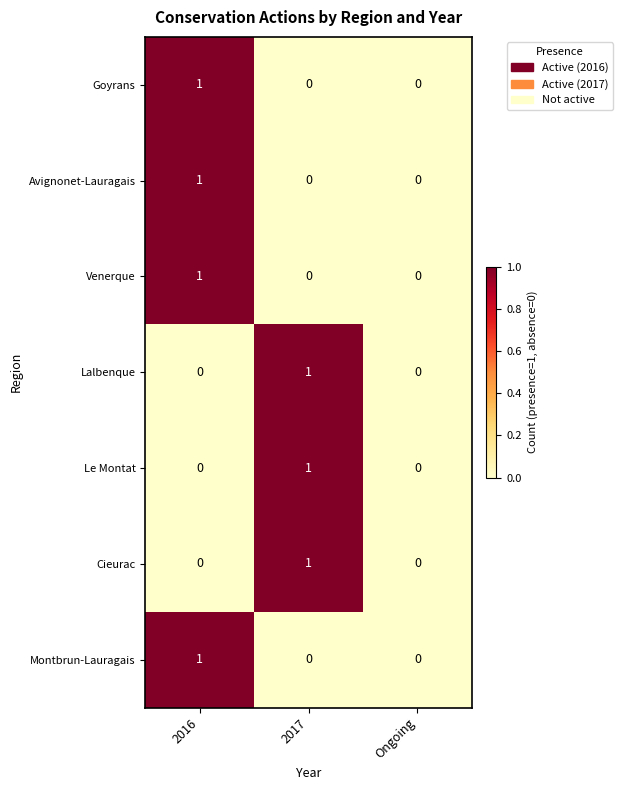

At which category is the sum across all series the highest?

2016